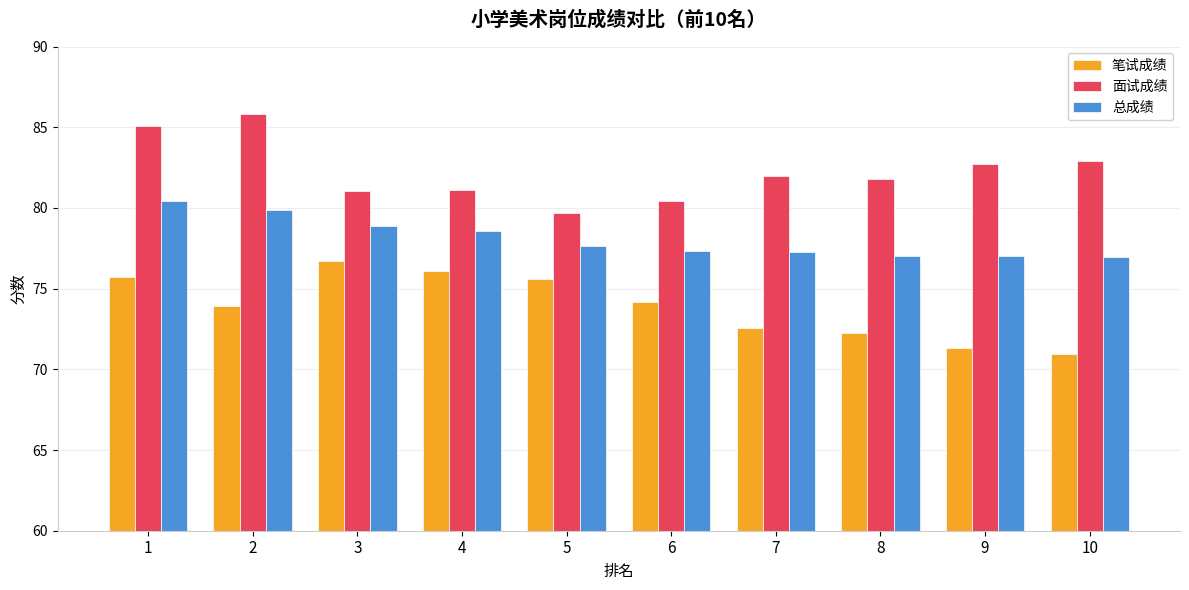

Which category has the highest value in the 笔试成绩 series?

3